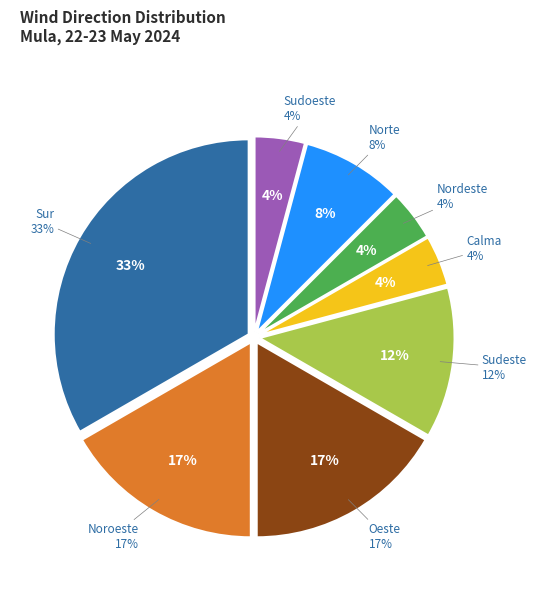

True or false: Norte accounts for 1% of the total.

False